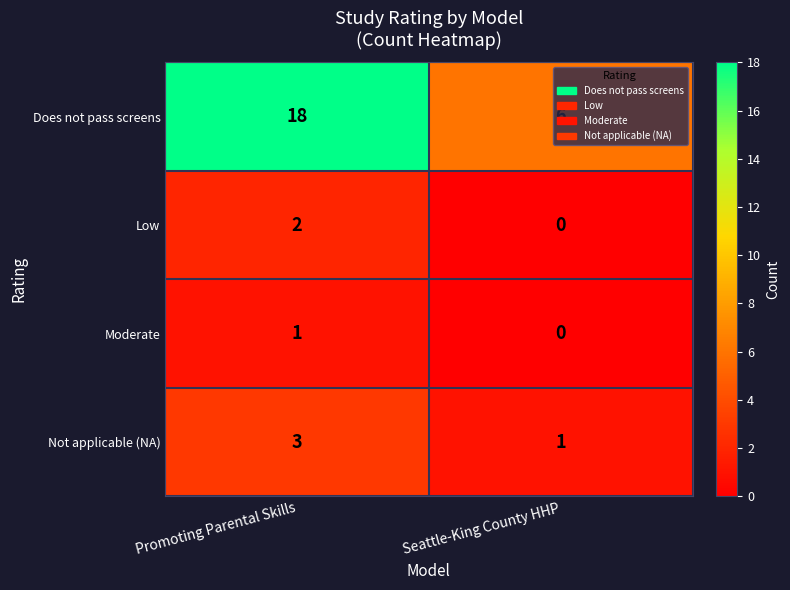

At how many categories does at least one series exceed 11?

1